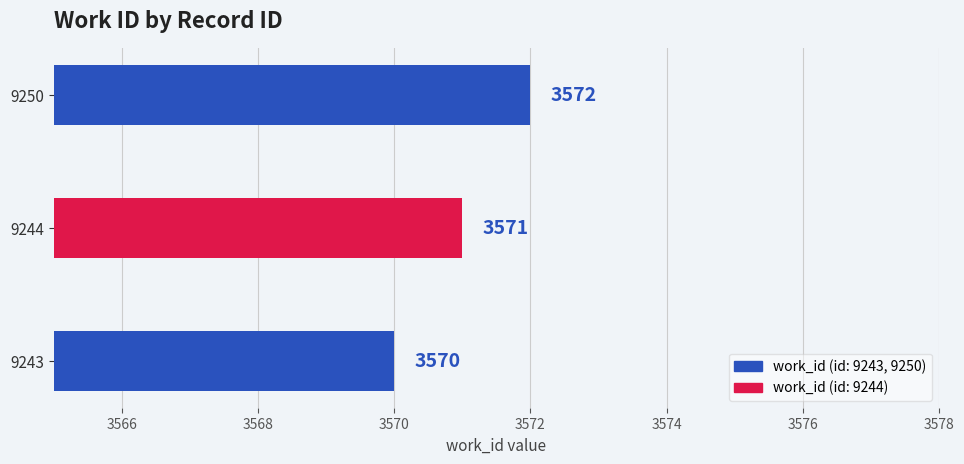

Which has a higher value, 9243 or 9244?

9244